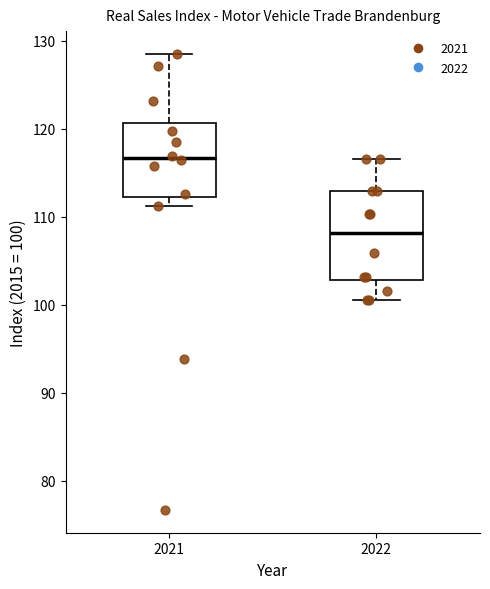

Comparing the boxes themselves (not the whiskers), which one is the tallest?

2022